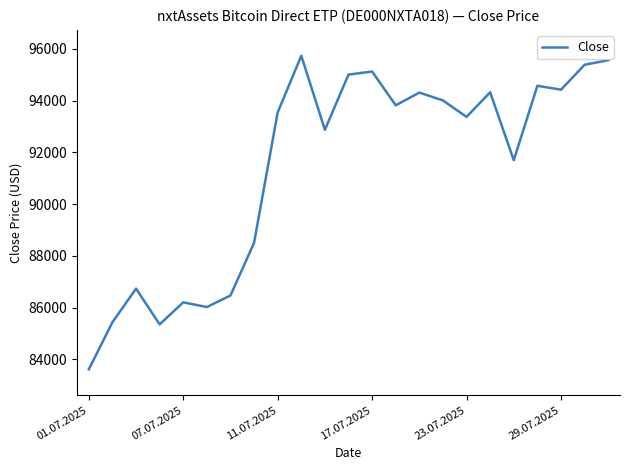

What is the smallest value displayed?

83612